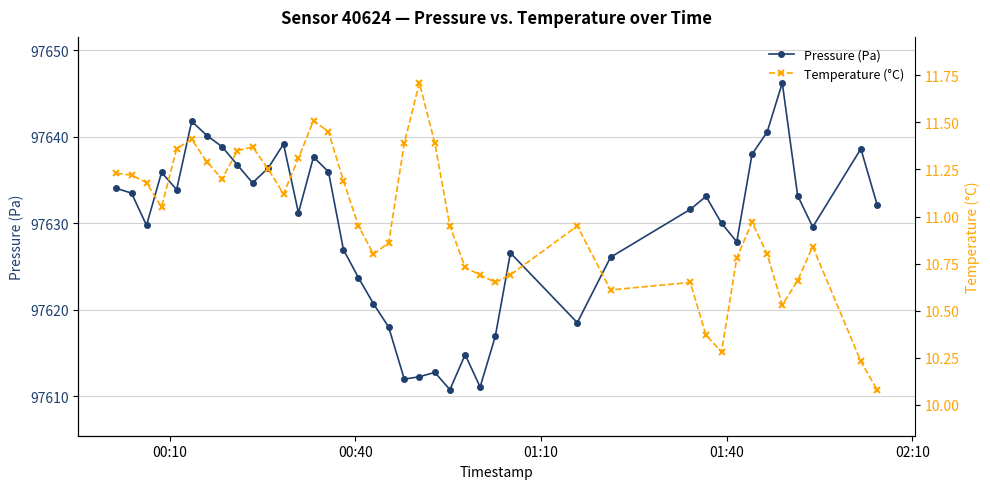

What is the maximum value for Pressure (Pa)?

97646.2